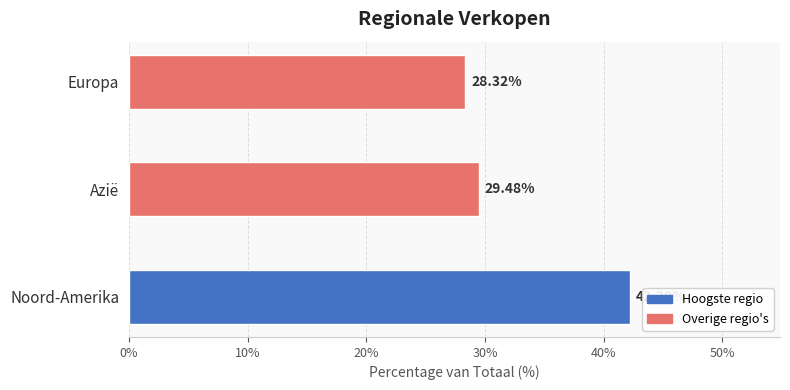

What is the change in value from Noord-Amerika to Azië?

-12.7